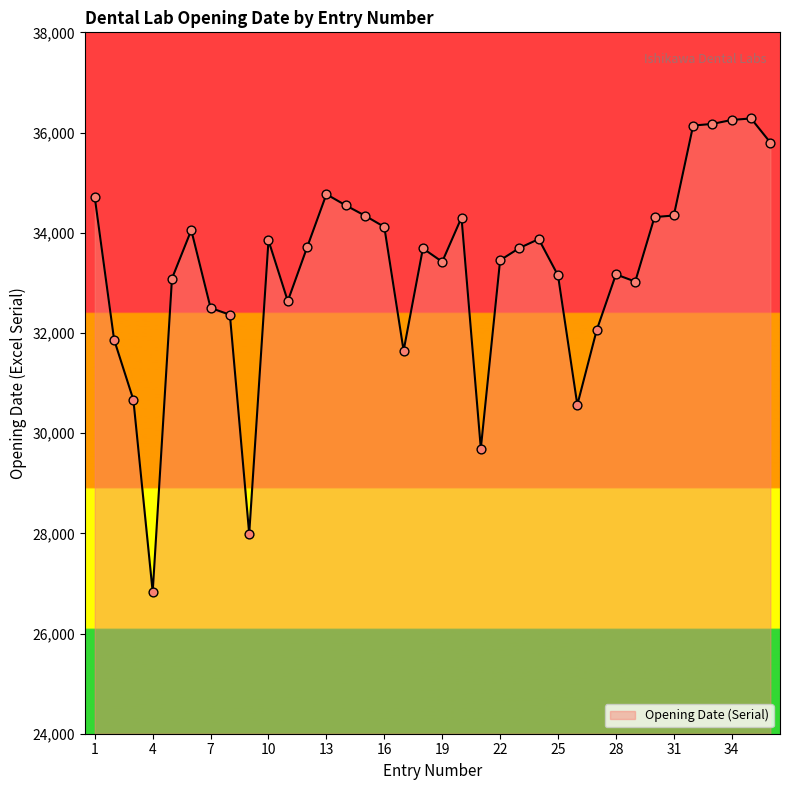

What is the greatest value displayed?

36281